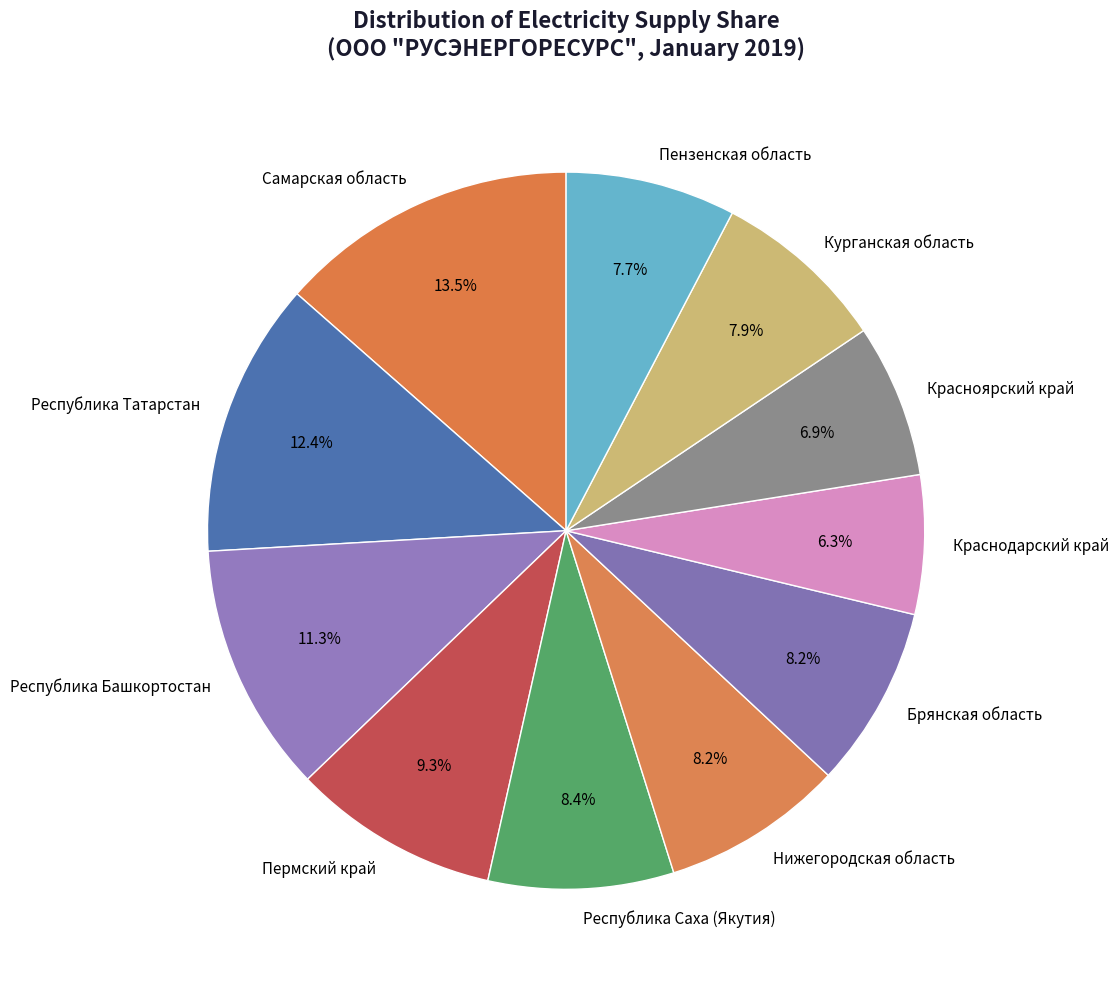

What is the largest slice in the pie chart?

Самарская область